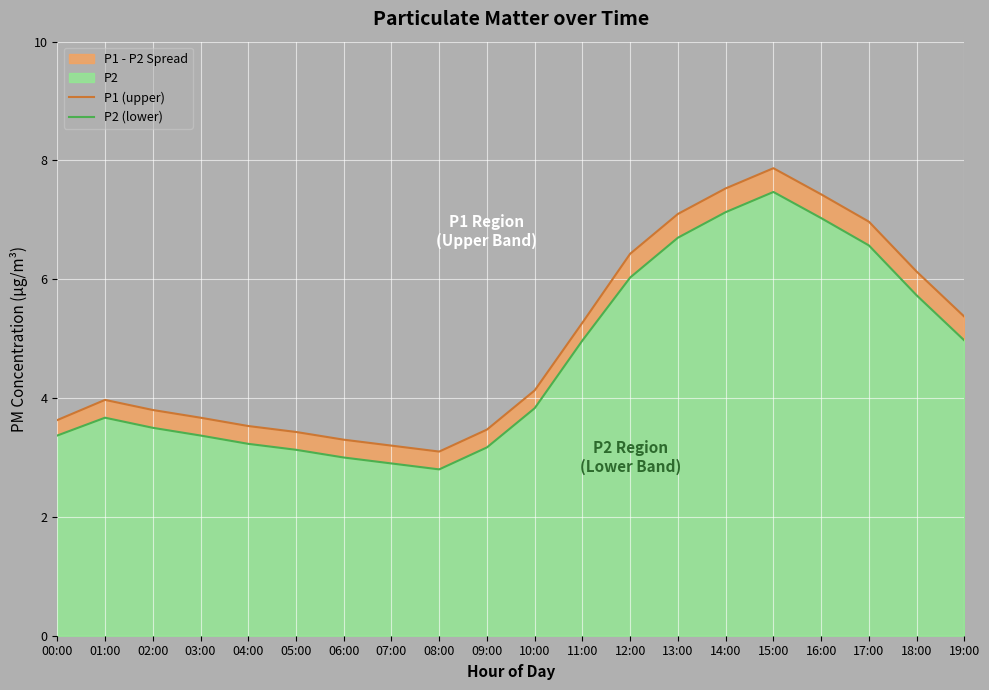

True or false: P1 (upper) has more than 1 interior local peaks.

True